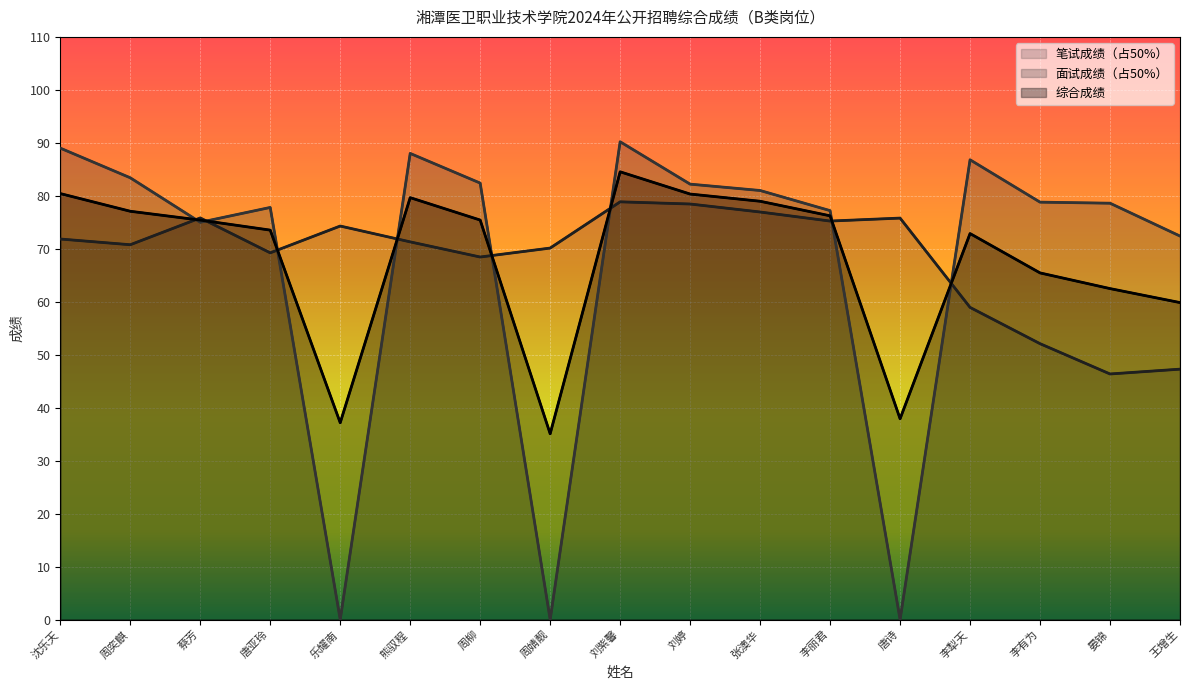

Does the chart display data point markers on the line(s)?

No